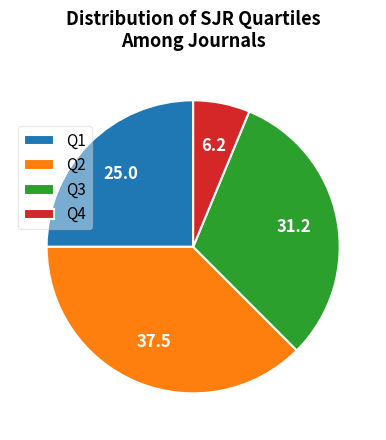

Does Q4 represent more than half of the total?

No